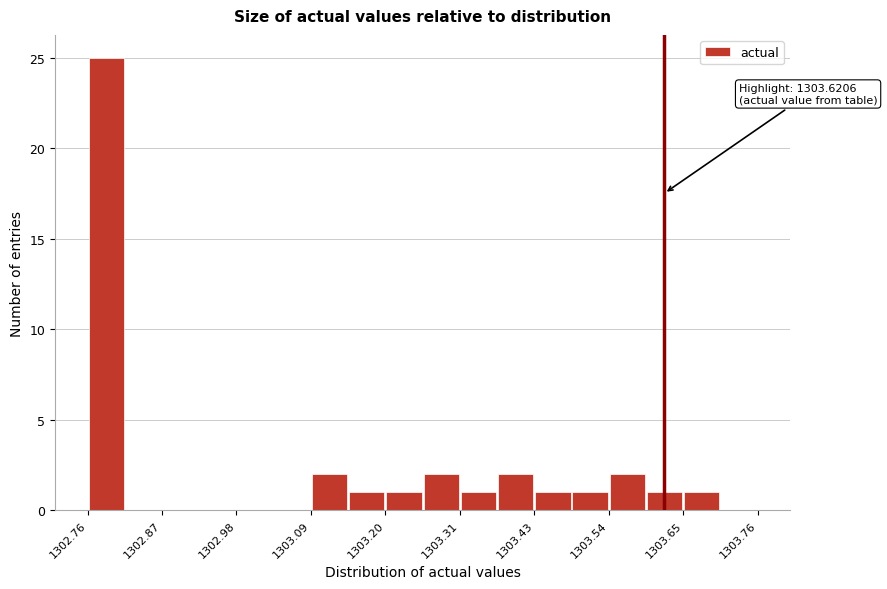

Around what value on the x-axis is the tallest bar? Give the approximate position of its centre, as read against the axis.

1302.78